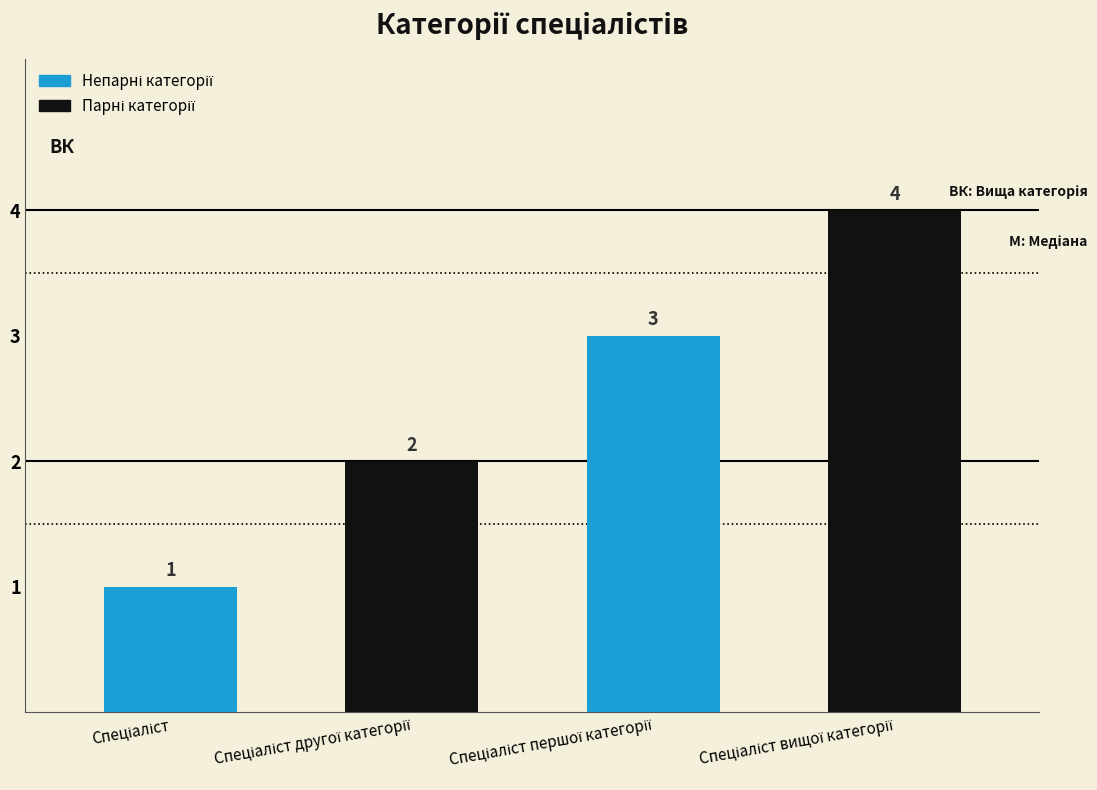

How many values are between 2 and 4?

3